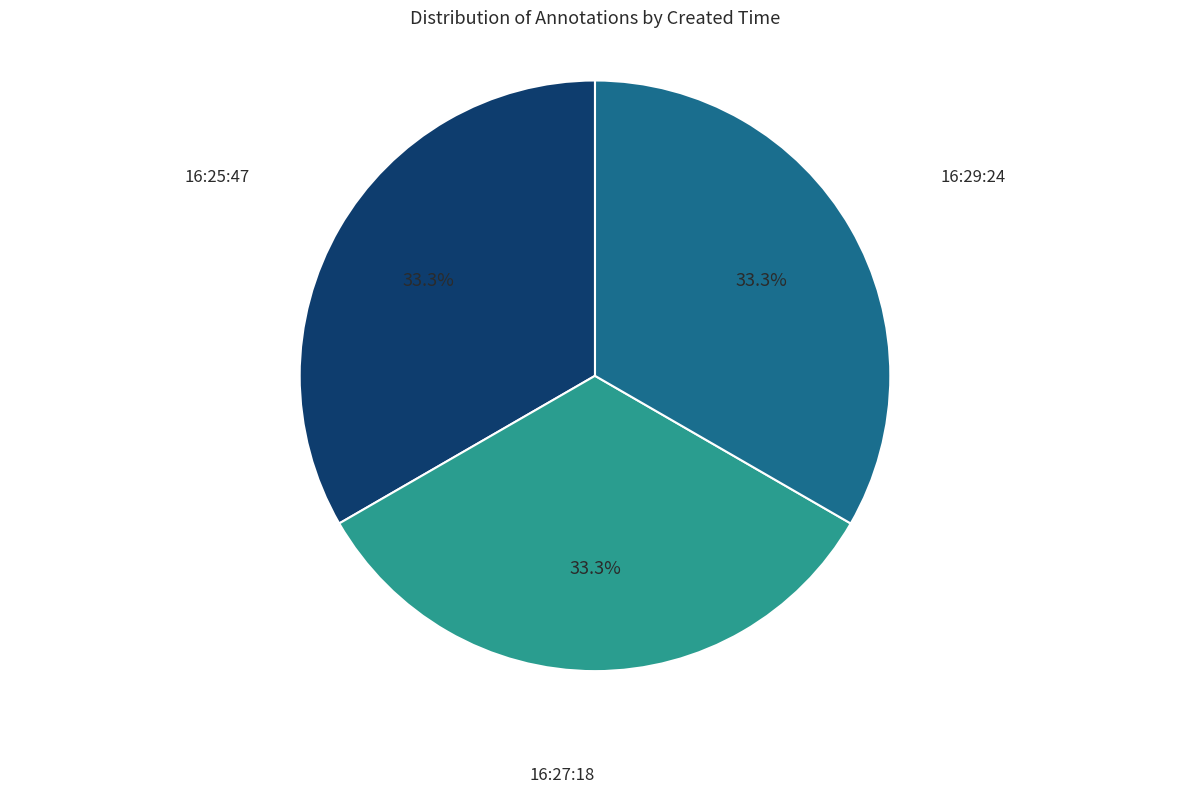

Count the number of slices in the pie.

3